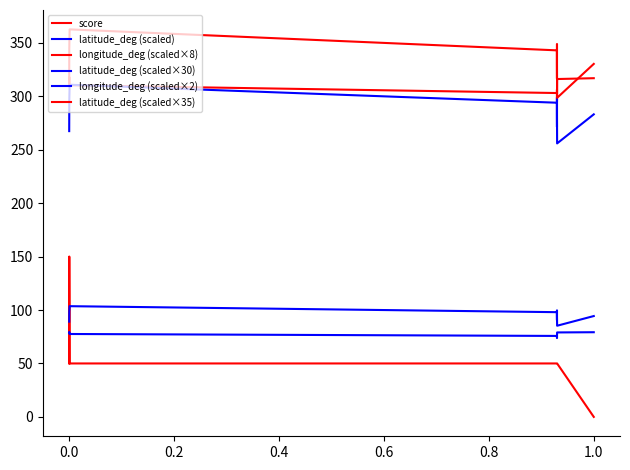

Which category has the lowest value across all series?

1.0